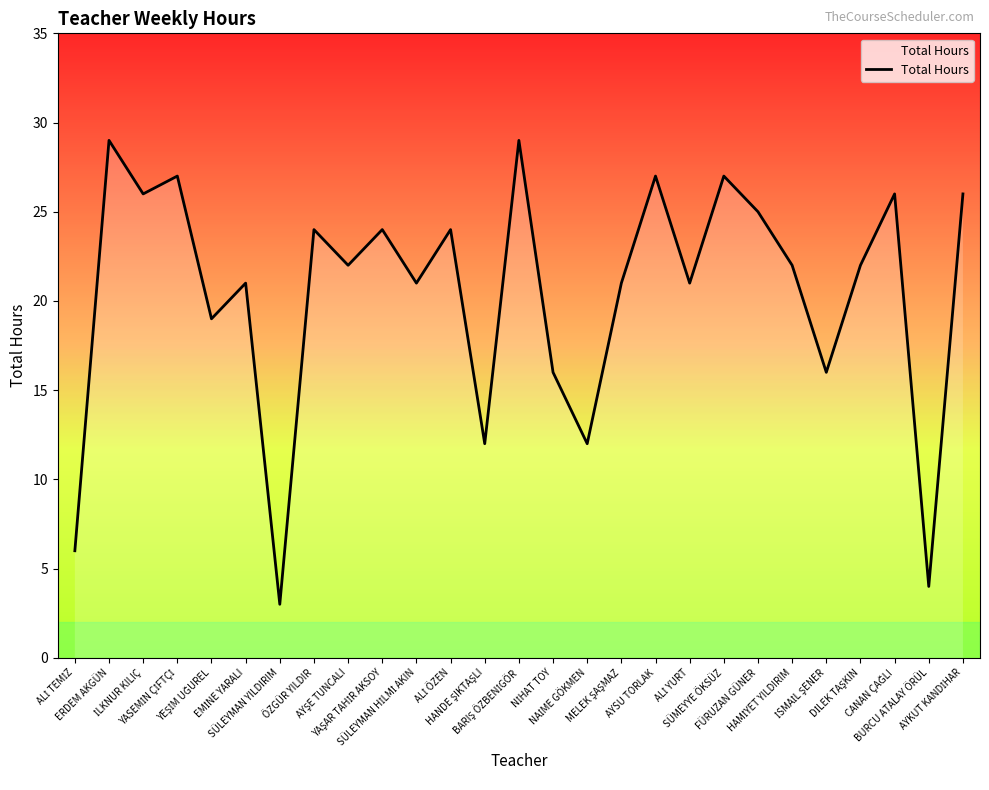

What is the difference between the second highest and second lowest values?

25